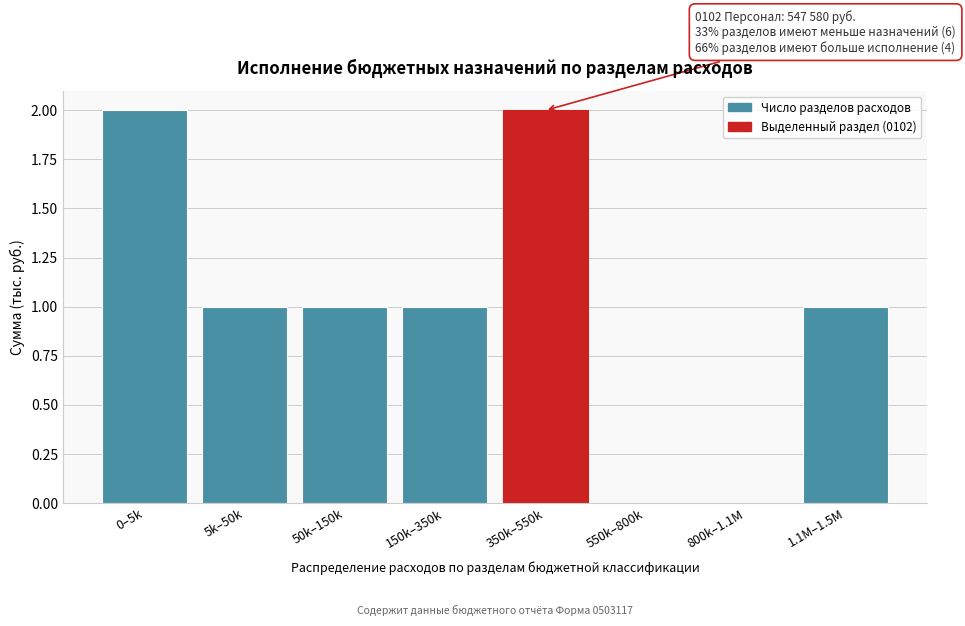

Reading left to right, transcribe all the data shown in this chart.

0–5k=2	5k–50k=1	50k–150k=1	150k–350k=1	350k–550k=2	550k–800k=0	800k–1.1M=0	1.1M–1.5M=1